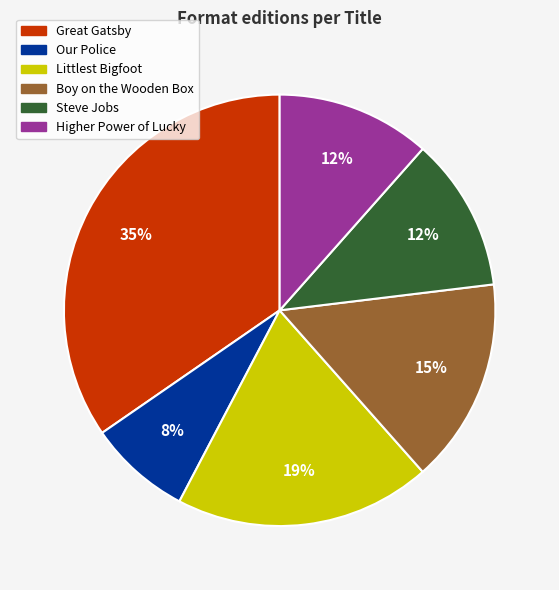

Approximately how many times larger is the value at Steve Jobs compared to Littlest Bigfoot?

0.6